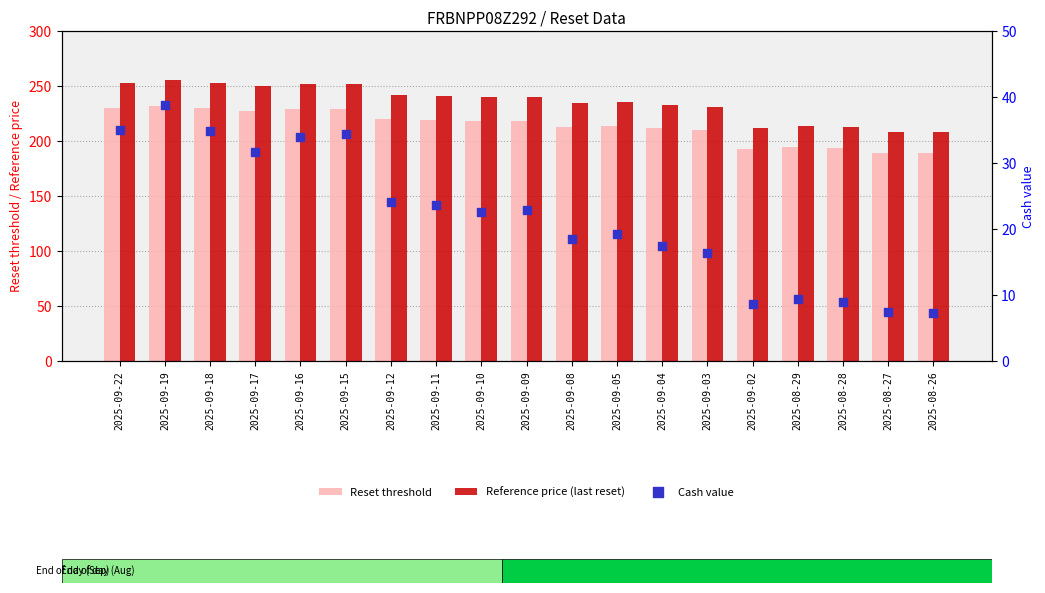

Which series contains the lowest Y value?

Cash value